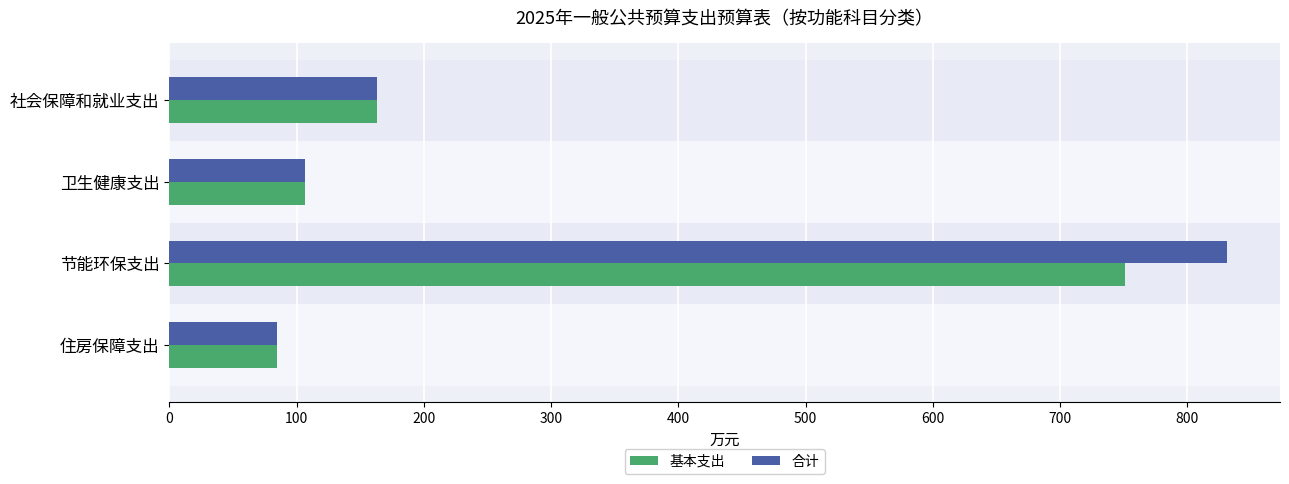

List the series in order of their overall mean, highest first.

合计, 基本支出